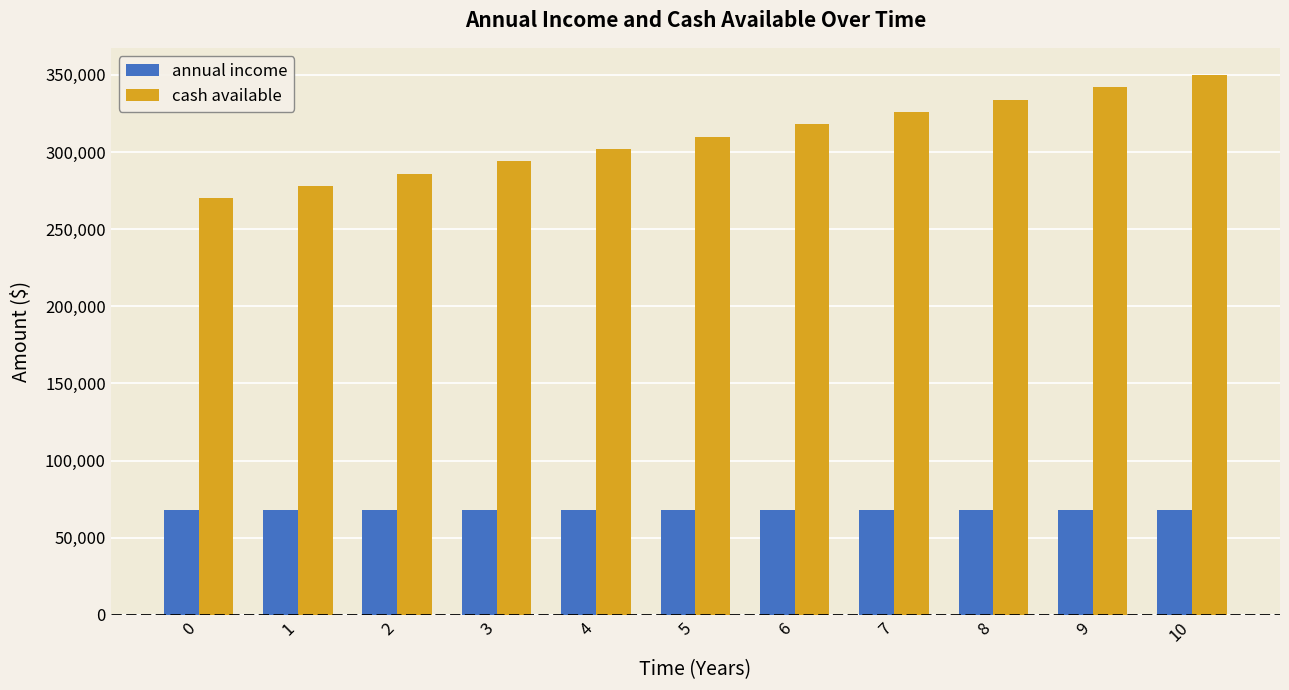

Reading right to left, list all the values displayed in this chart.

annual income: 10=68000	9=68000	8=68000	7=68000	6=68000	5=68000	4=68000	3=68000	2=68000	1=68000	0=68000
cash available: 10=350000	9=342000	8=334000	7=326000	6=318000	5=310000	4=302000	3=294000	2=286000	1=278000	0=270000